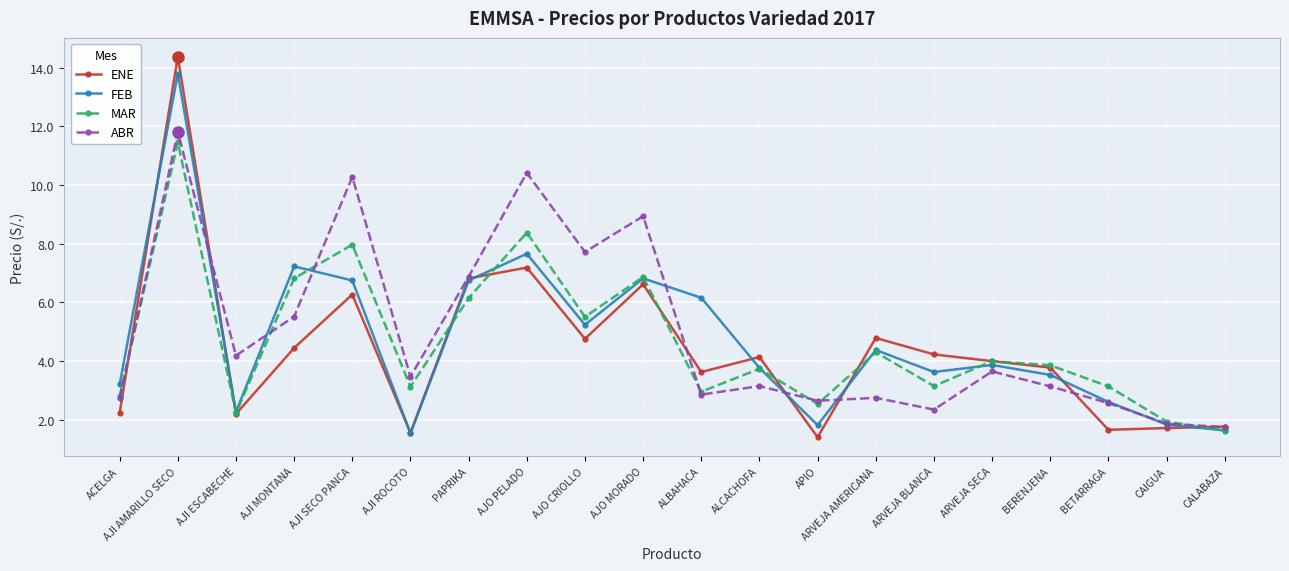

What is the spread (max minus min) of values at ALCACHOFA?

1.0